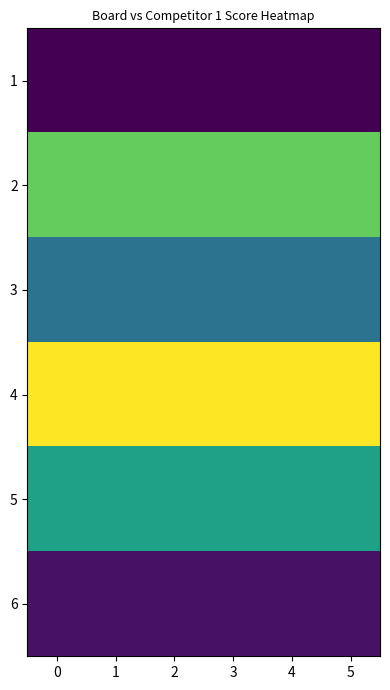

How many data points does each series have?

6